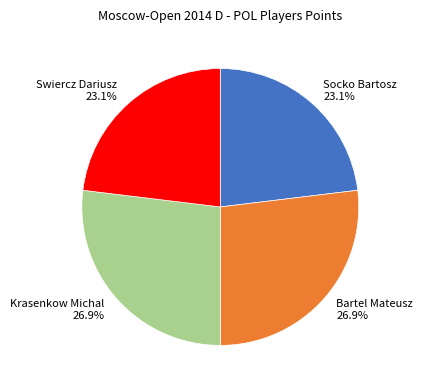

Which has a higher value, Krasenkow Michal or Socko Bartosz?

Krasenkow Michal